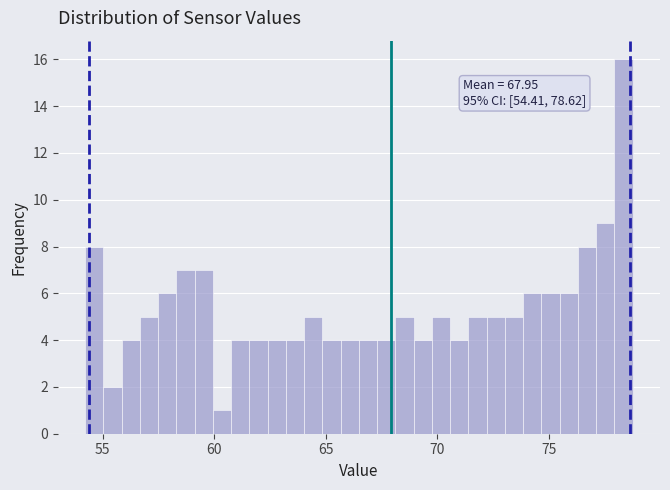

Around what value on the x-axis is the tallest bar? Give the approximate position of its centre, as read against the axis.

78.5